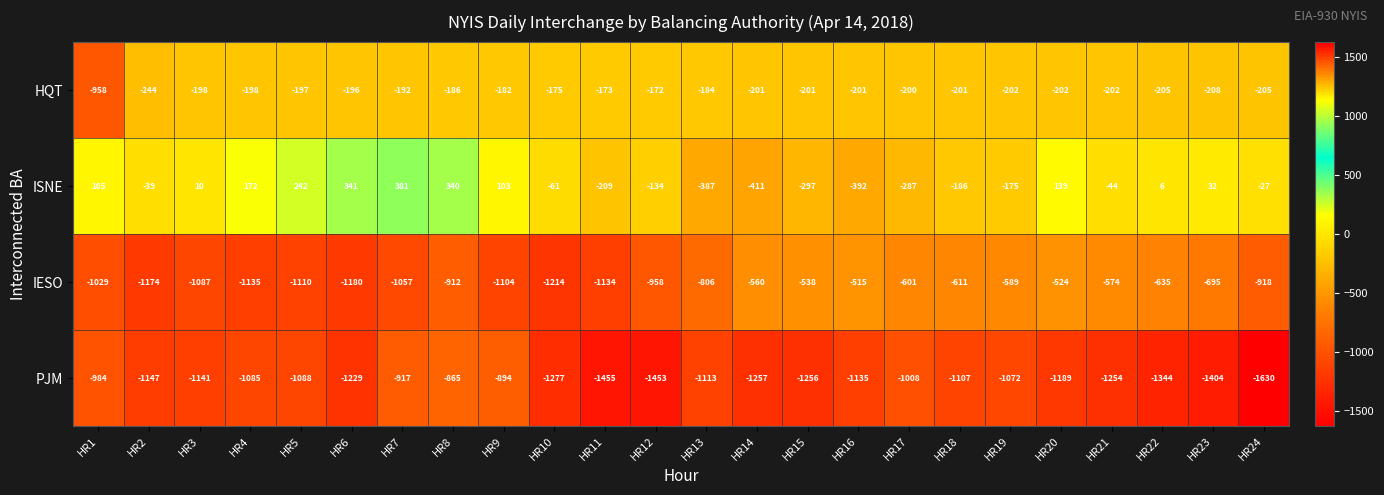

What is the difference between the second highest and second lowest values in the HQT series?

71